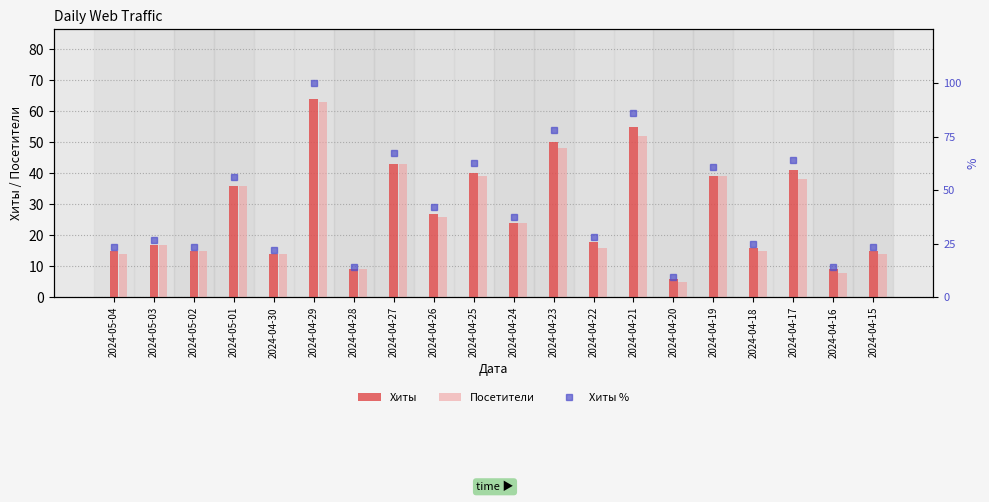

What position from the right is 2024-05-01?

17